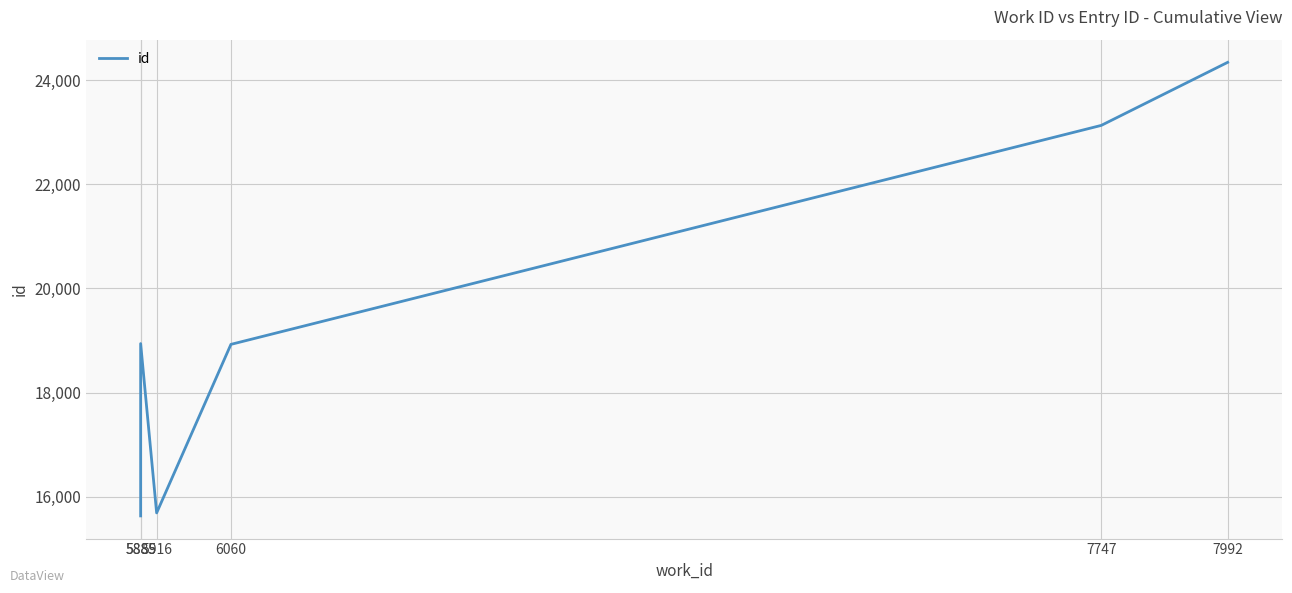

Reading right to left, transcribe all the data shown in this chart.

24346	23134	18925	15686	18940	15628